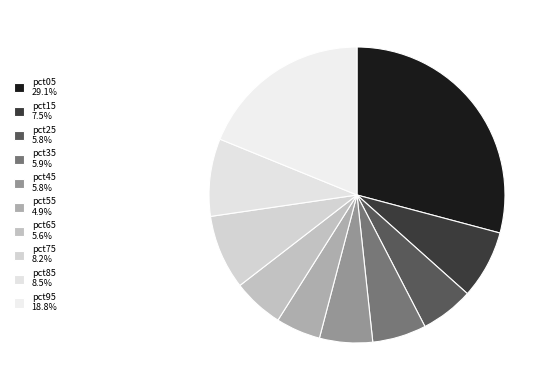

How many segments does this pie chart have?

10